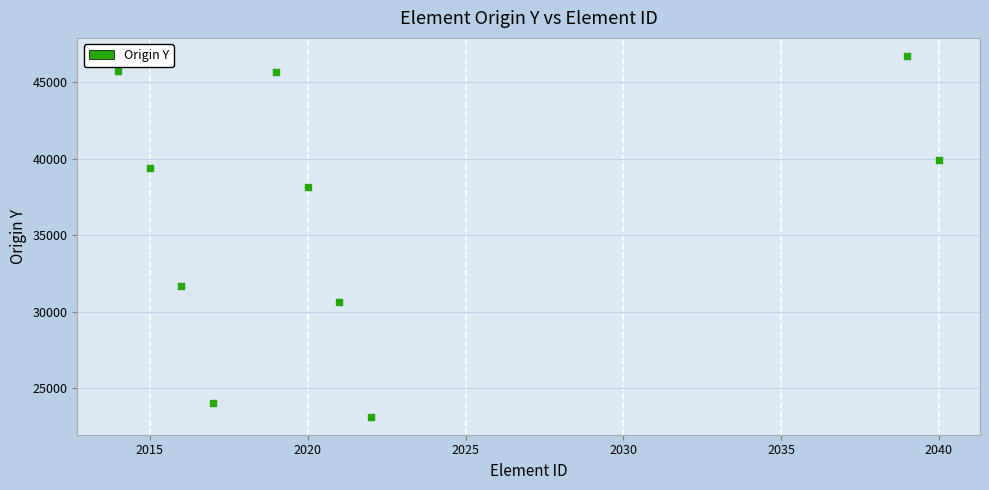

What is the range of Y values (max minus min)?

23572.7